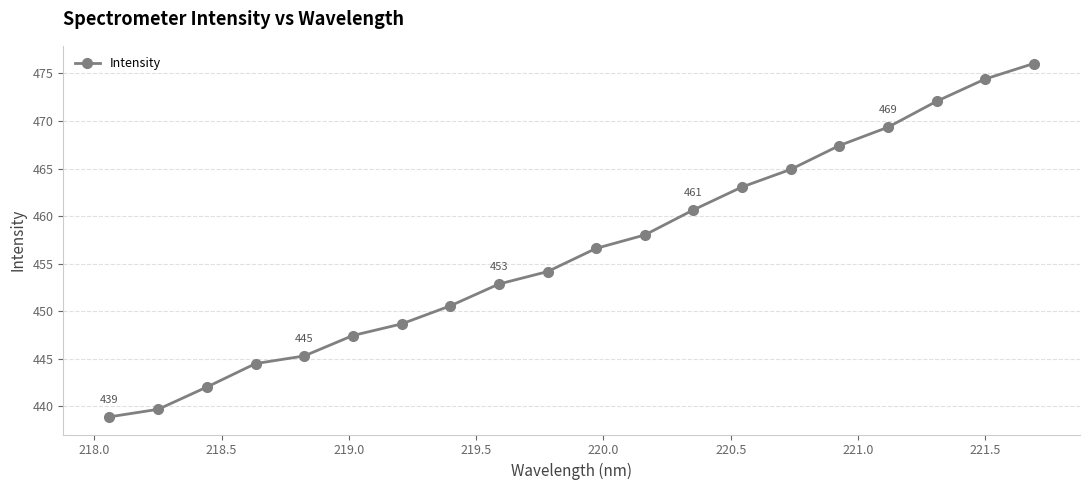

What is the difference between the maximum and minimum values?

37.1